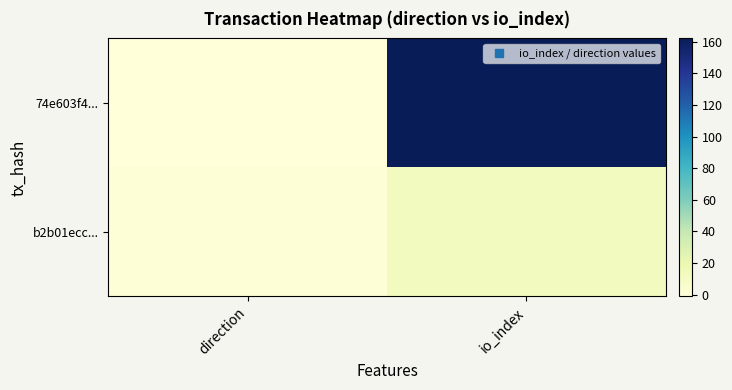

List the series in order of their overall mean, lowest first.

b2b01ecc..., 74e603f4...